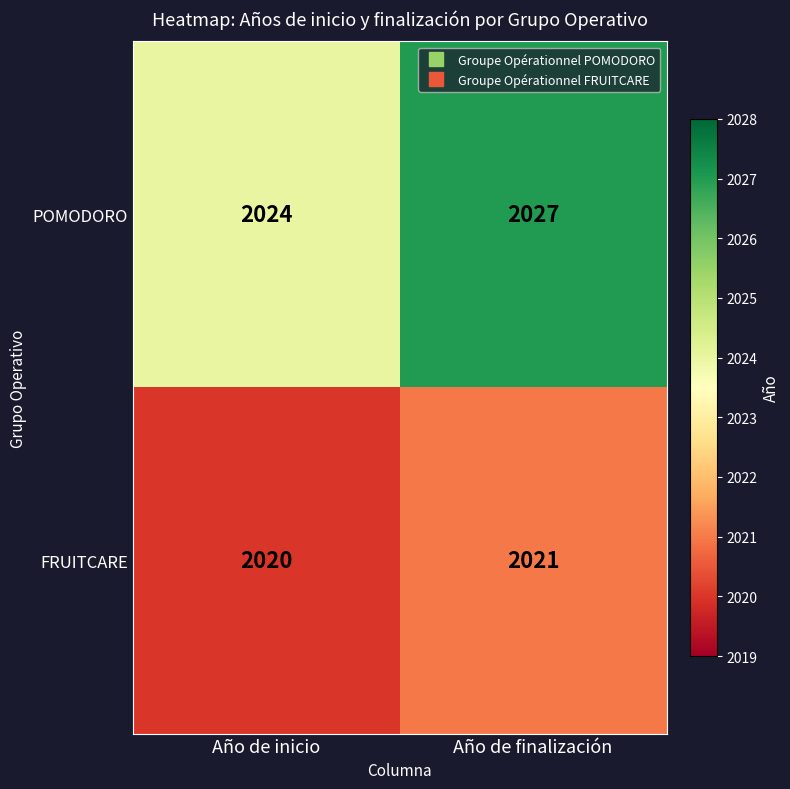

The value of FRUITCARE at Año de finalización is 2021. True or false?

True